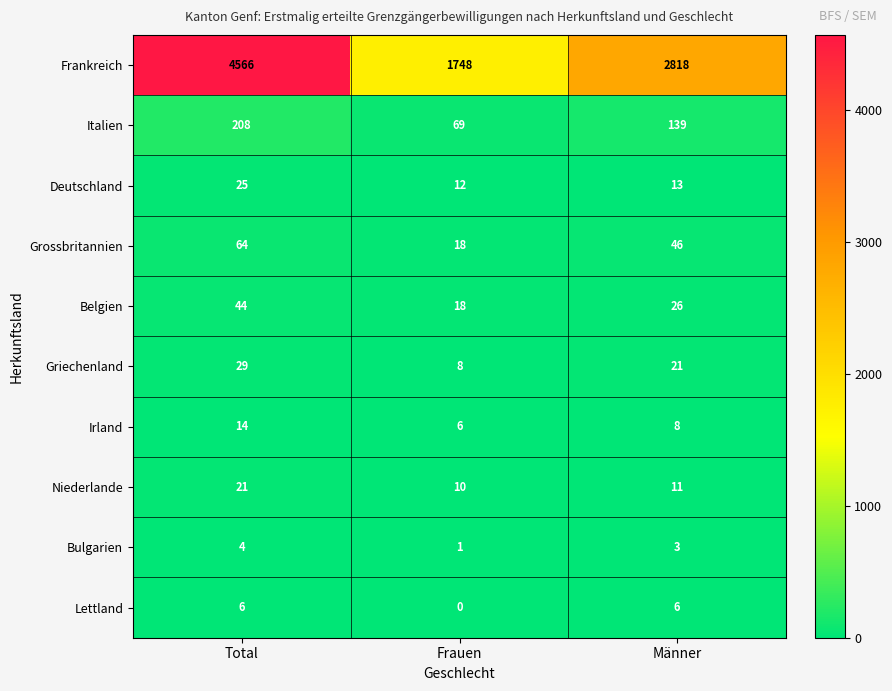

What is the sum of the Niederlande values at Männer and Frauen?

21